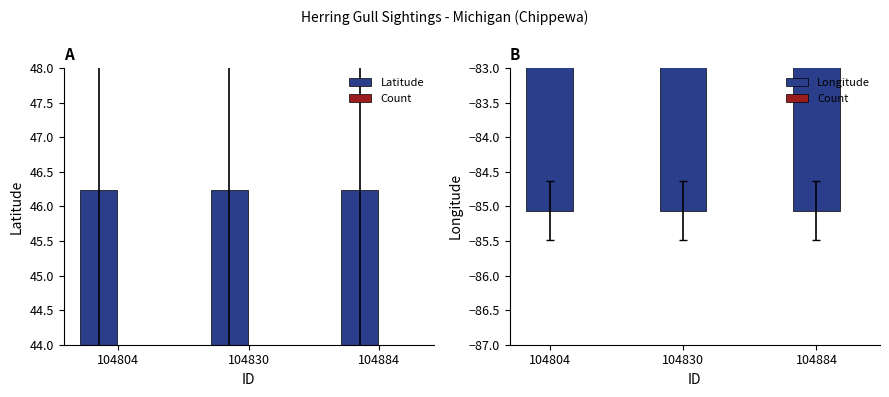

Read the Longitude value at 104830.

-85.1